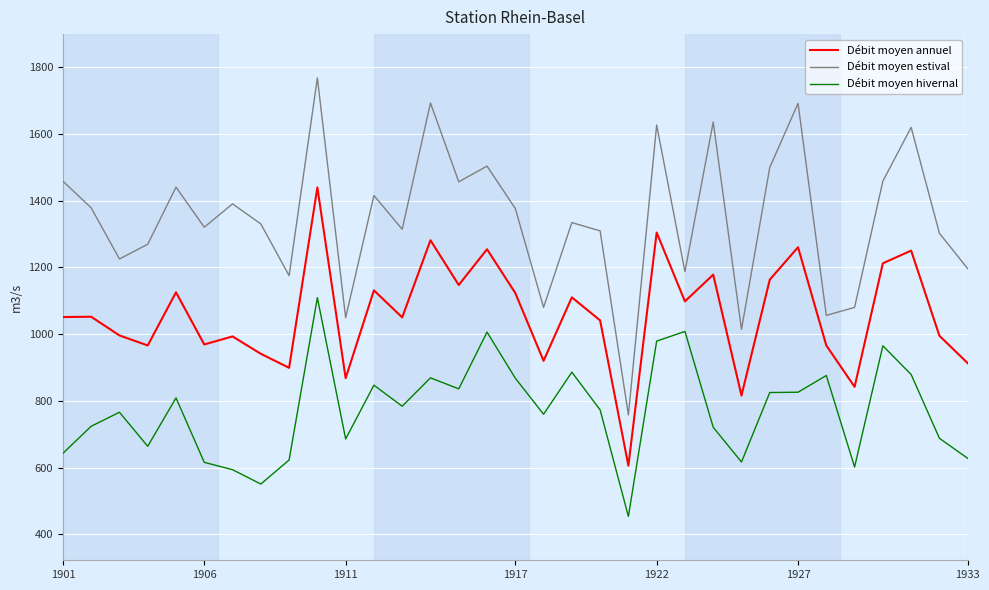

What is the difference between the second highest and minimum values in the Débit moyen estival series?

934